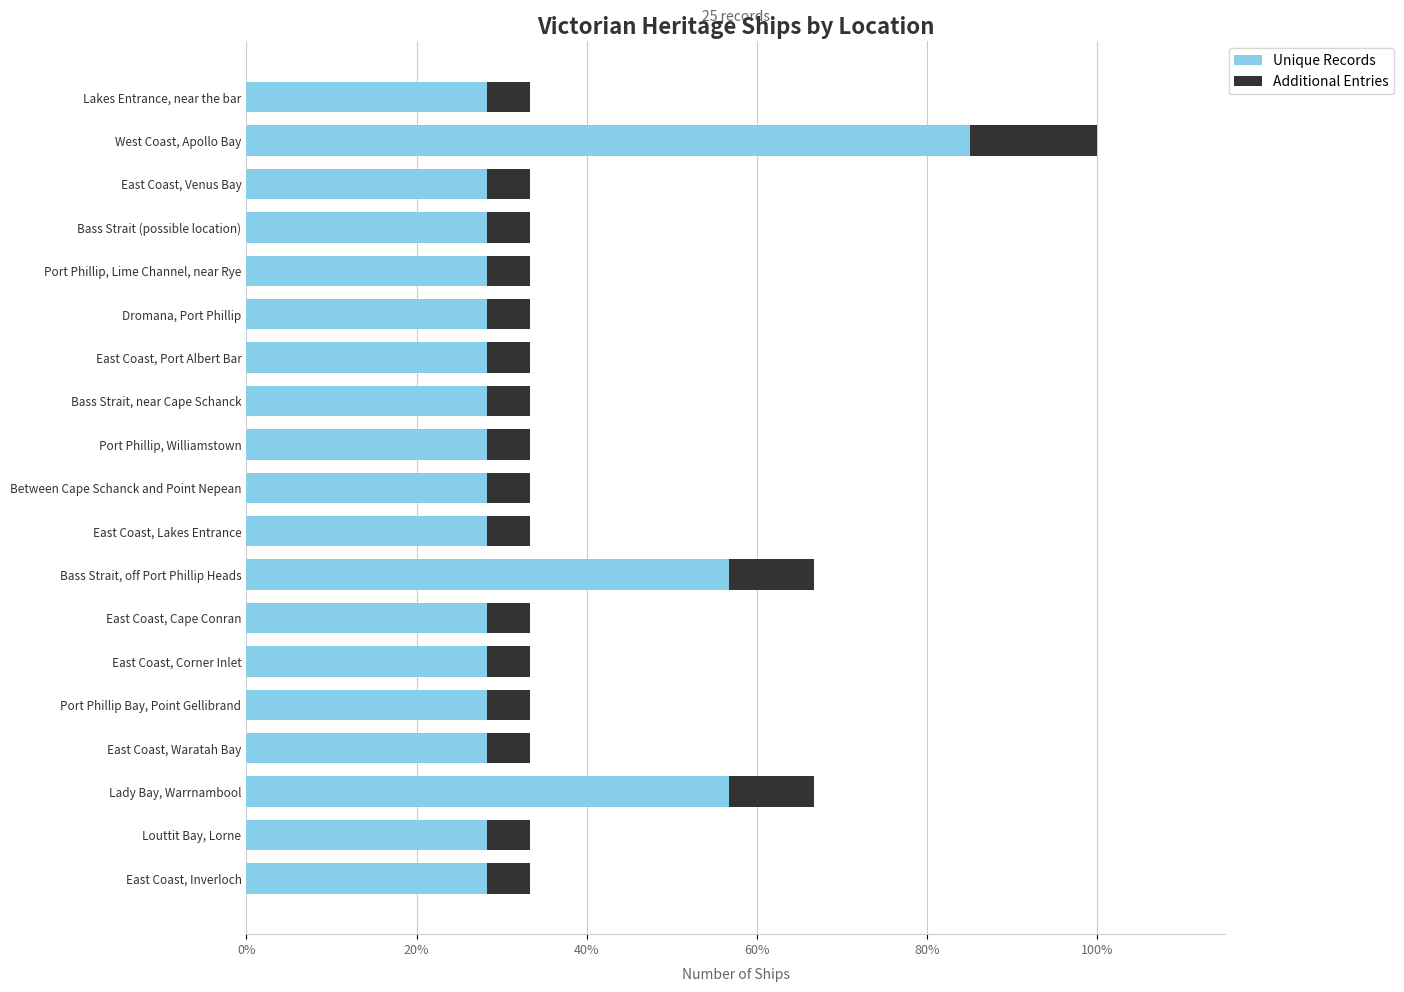

At which category is the sum across all series the highest?

West Coast, Apollo Bay